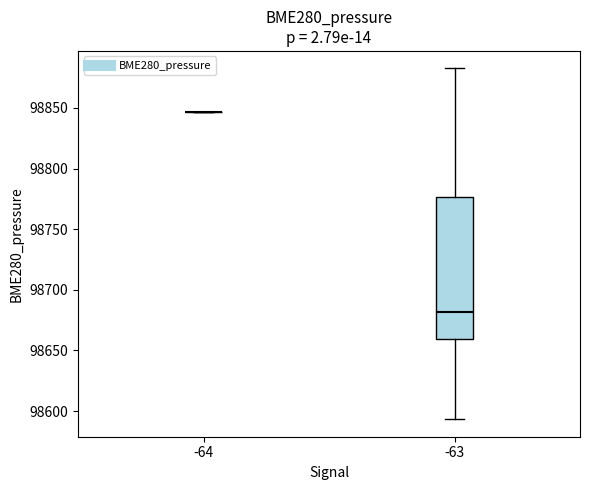

Reading left to right, read every box against the y-axis: the position of its median line, the range the box covers, and the ends of its whiskers. The values are not printed on the chart, so give them approximately, as read against the axis.

-64: box collapsed to a line at 98845, whiskers 98845 to 98845
-63: median 98680, box 98660 to 98775, whiskers 98595 to 98885